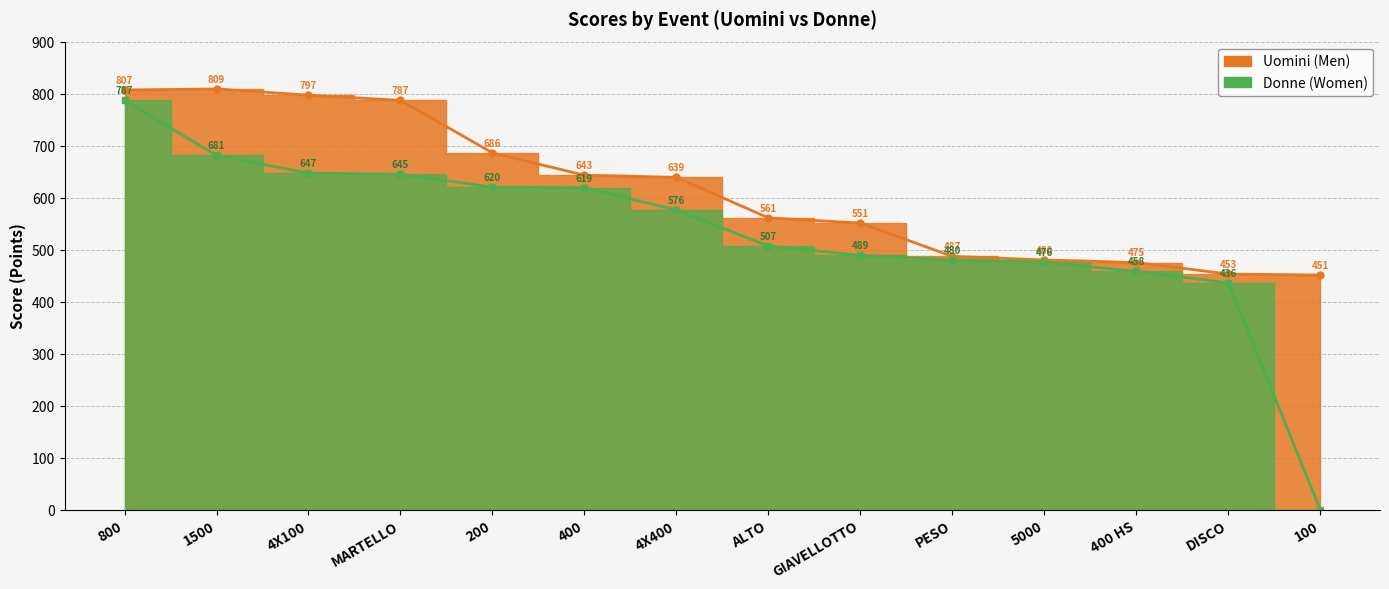

What position from the right is 4X400?

8